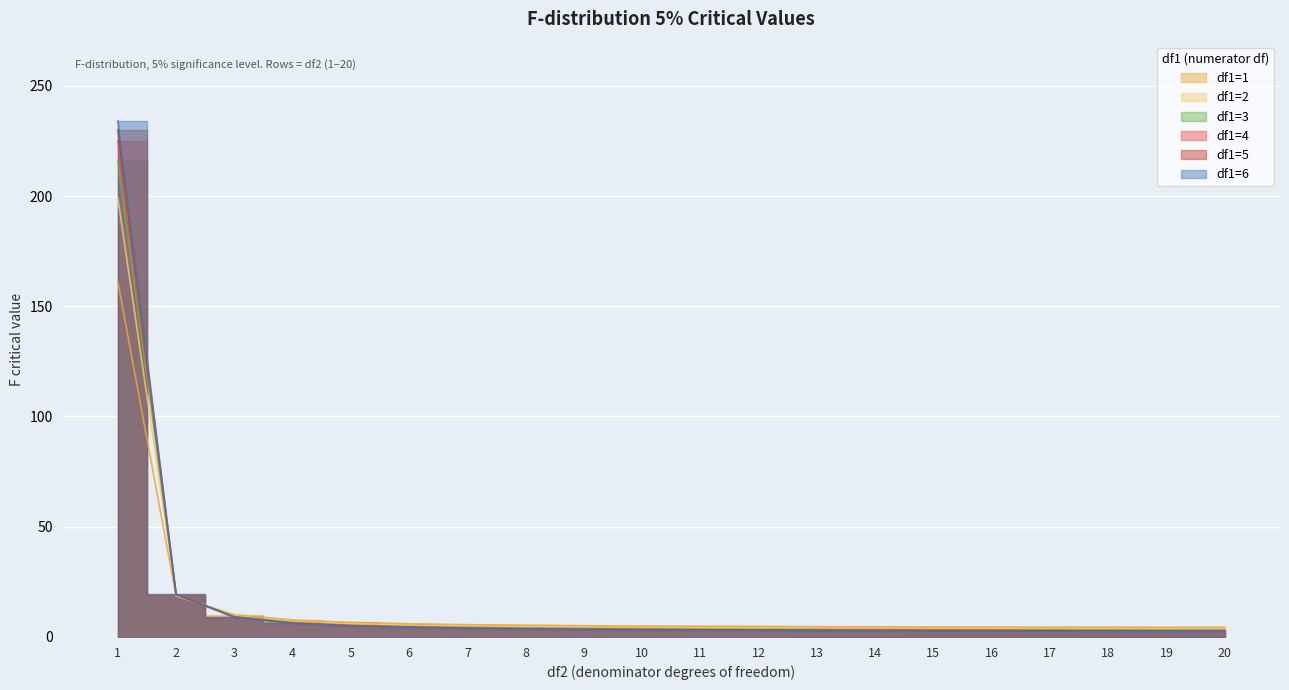

Reading left to right, list all the values displayed in this chart.

df1=1: 1=161.0	2=18.5	3=10.1	4=7.7	5=6.6	6=6.0	7=5.6	8=5.3	9=5.1	10=5.0	11=4.8	12=4.8	13=4.7	14=4.6	15=4.5	16=4.5	17=4.5	18=4.4	19=4.4	20=4.3
df1=2: 1=199.0	2=19.0	3=9.6	4=6.9	5=5.8	6=5.1	7=4.7	8=4.5	9=4.3	10=4.1	11=4.0	12=3.9	13=3.8	14=3.7	15=3.7	16=3.6	17=3.6	18=3.5	19=3.5	20=3.5
df1=3: 1=216.0	2=19.2	3=9.3	4=6.6	5=5.4	6=4.8	7=4.3	8=4.1	9=3.9	10=3.7	11=3.6	12=3.5	13=3.4	14=3.3	15=3.3	16=3.2	17=3.2	18=3.2	19=3.1	20=3.1
df1=4: 1=225.0	2=19.2	3=9.1	4=6.4	5=5.2	6=4.5	7=4.1	8=3.8	9=3.6	10=3.5	11=3.4	12=3.3	13=3.2	14=3.1	15=3.1	16=3.0	17=3.0	18=2.9	19=2.9	20=2.9
df1=5: 1=230.0	2=19.3	3=9.0	4=6.3	5=5.0	6=4.4	7=4.0	8=3.7	9=3.5	10=3.3	11=3.2	12=3.1	13=3.0	14=3.0	15=2.9	16=2.9	17=2.8	18=2.8	19=2.7	20=2.7
df1=6: 1=234.0	2=19.3	3=8.9	4=6.2	5=5.0	6=4.3	7=3.9	8=3.6	9=3.4	10=3.2	11=3.1	12=3.0	13=2.9	14=2.9	15=2.8	16=2.7	17=2.7	18=2.7	19=2.6	20=2.6